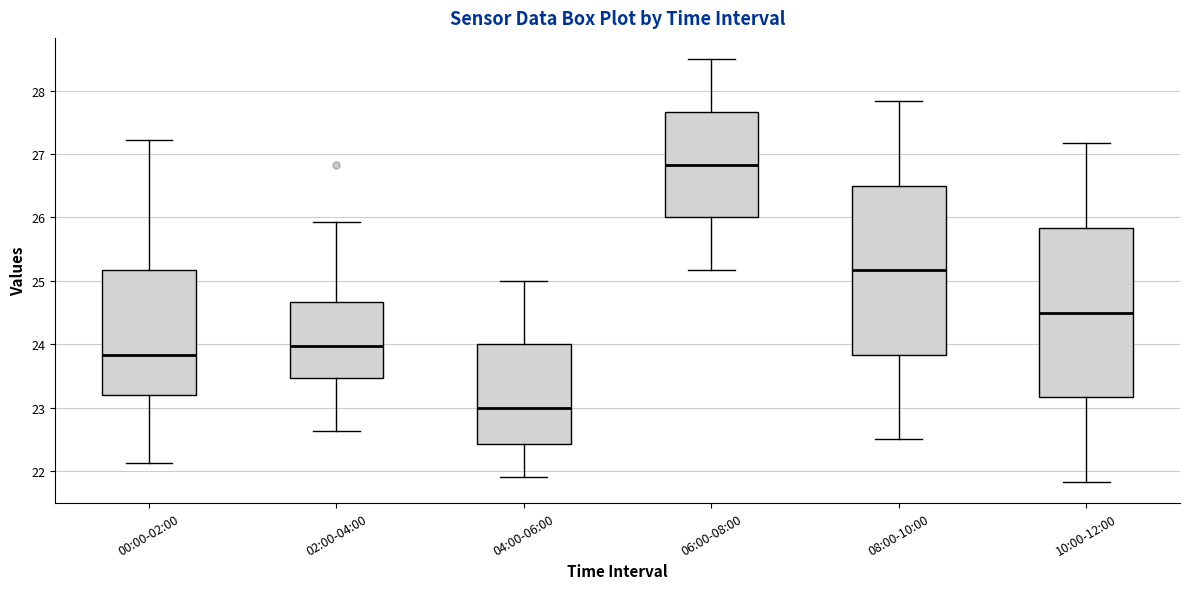

Reading left to right, transcribe this box plot: for each box, give where its median line is, the range the box spans, and where its two whiskers end, as read against the y-axis. The values are not printed on the chart, so give them approximately, as read against the axis.

00:00-02:00: median 23.8, box 23.2 to 25.2, whiskers 22.1 to 27.2
02:00-04:00: median 24.0, box 23.5 to 24.7, whiskers 22.6 to 25.9
04:00-06:00: median 23.0, box 22.4 to 24.0, whiskers 21.9 to 25.0
06:00-08:00: median 26.8, box 26.0 to 27.7, whiskers 25.2 to 28.5
08:00-10:00: median 25.2, box 23.8 to 26.5, whiskers 22.5 to 27.8
10:00-12:00: median 24.5, box 23.2 to 25.8, whiskers 21.8 to 27.2